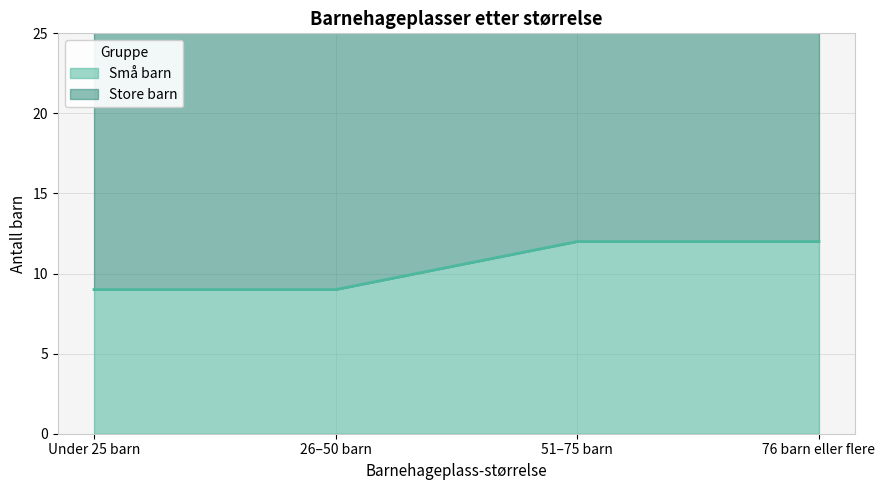

Does the chart have visible grid lines?

Yes